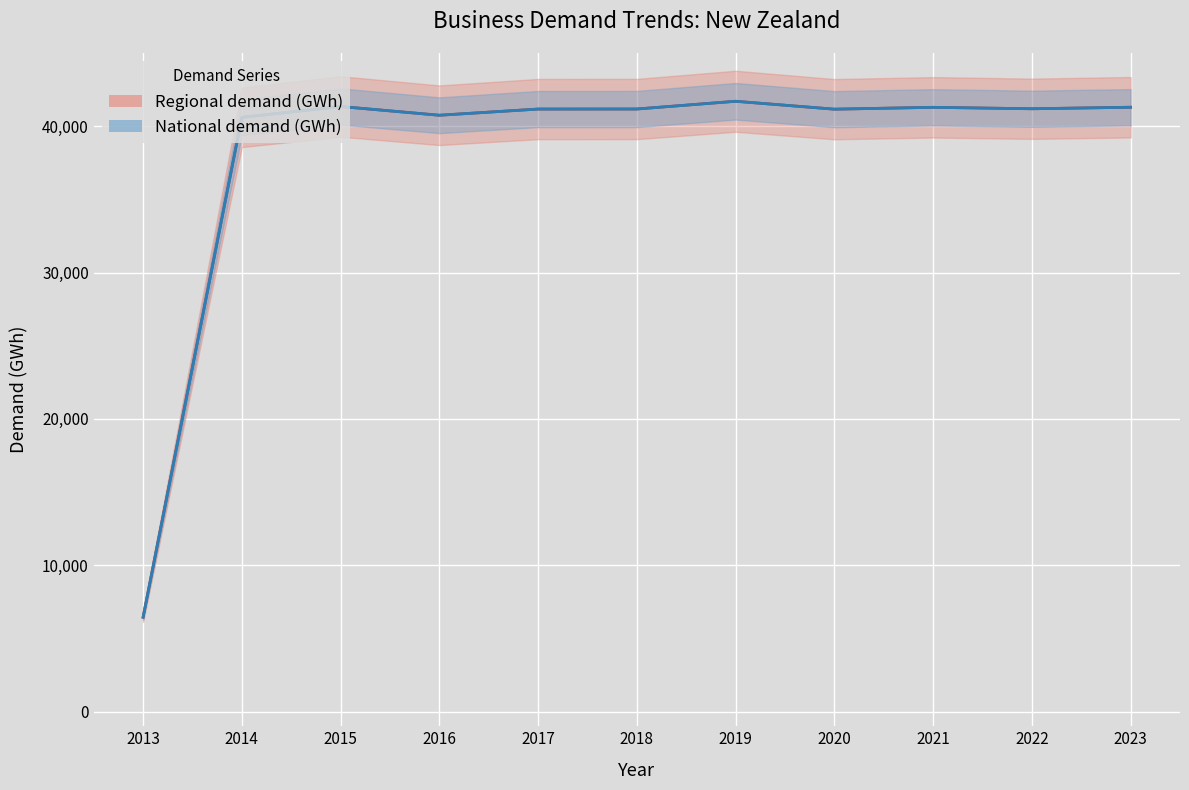

Where is National demand (GWh) - line nearest to the value 24075?

2014